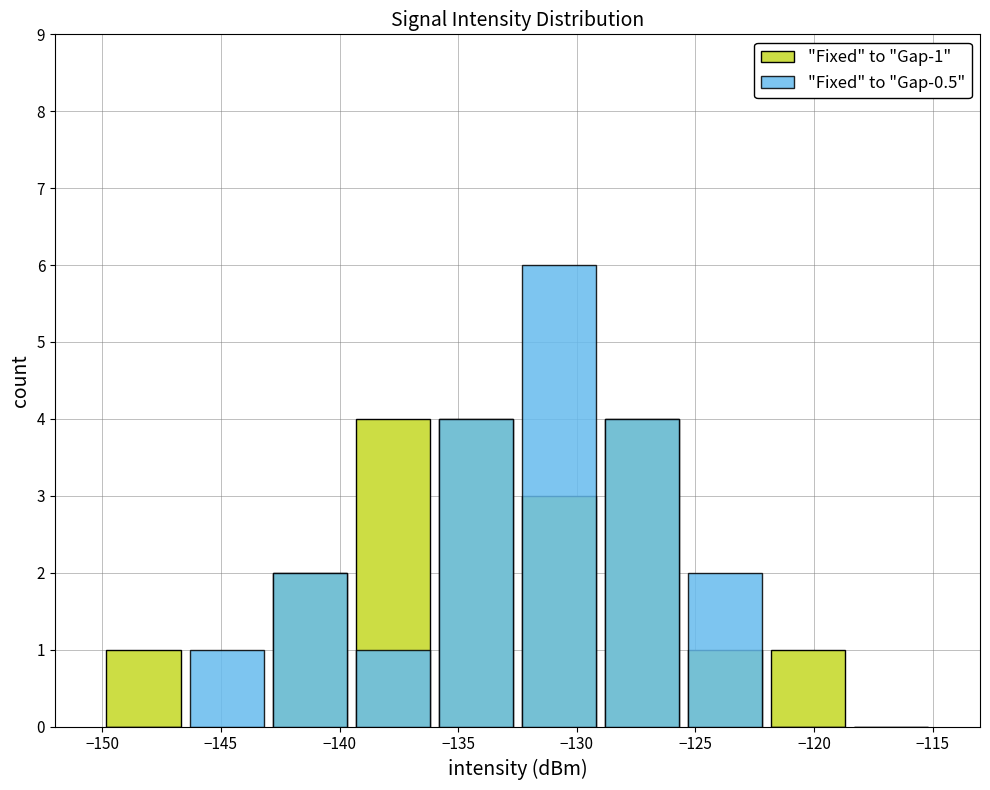

At how many categories does at least one series exceed 5?

1